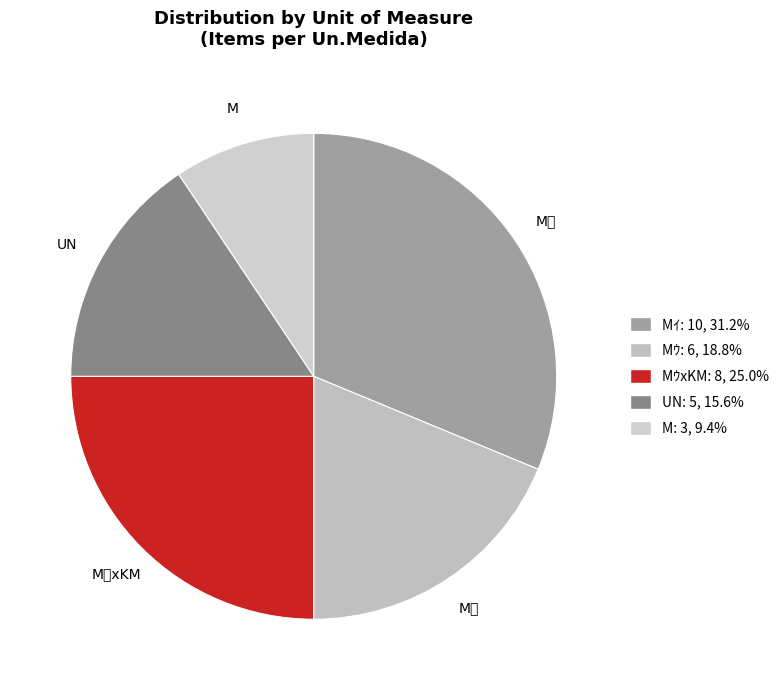

What is the change in value from MｳxKM to UN?

-3